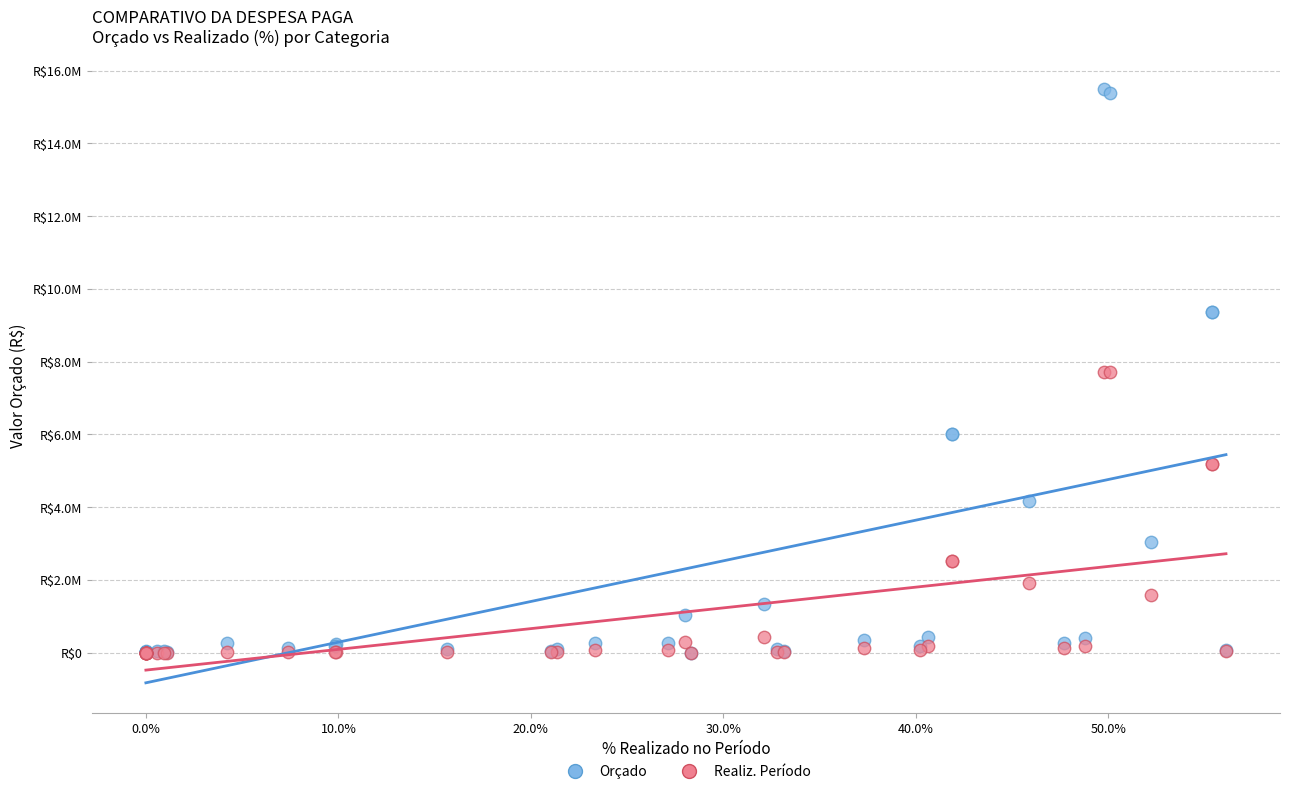

Which series has the largest Y range (max minus min)?

Orçado